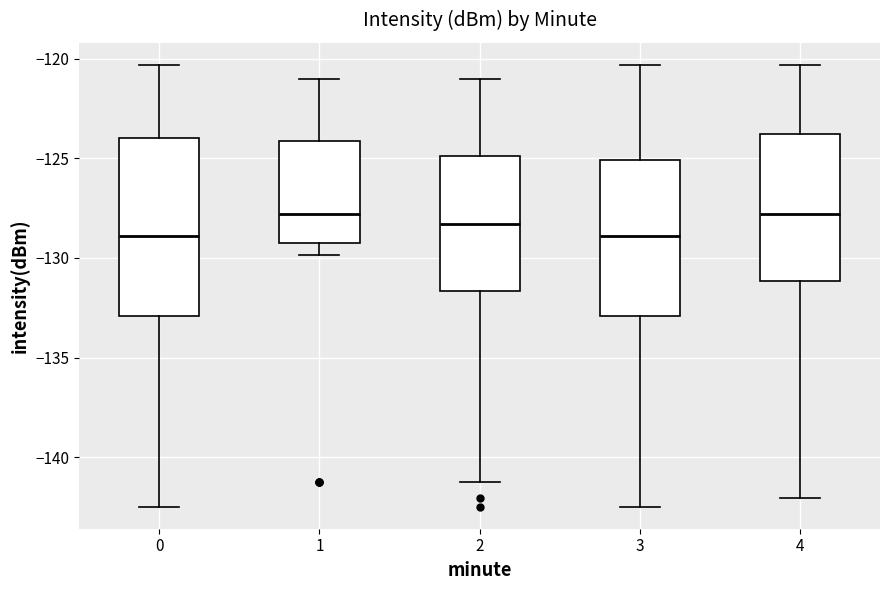

Reading left to right, transcribe this box plot: for each box, give where its median line is, the range the box spans, and where its two whiskers end, as read against the y-axis. The values are not printed on the chart, so give them approximately, as read against the axis.

0: median -129.0, box -133.0 to -124.0, whiskers -142.5 to -120.5
1: median -128.0, box -129.5 to -124.0, whiskers -130.0 to -121.0
2: median -128.5, box -131.5 to -125.0, whiskers -141.5 to -121.0
3: median -129.0, box -133.0 to -125.0, whiskers -142.5 to -120.5
4: median -128.0, box -131.0 to -124.0, whiskers -142.0 to -120.5